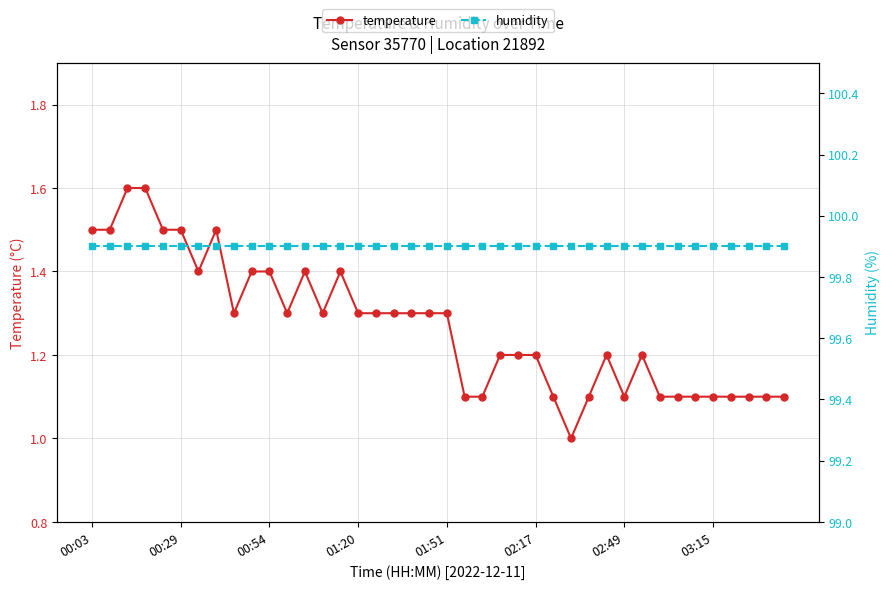

What is the difference between the temperature values at 24 and 13?

0.1